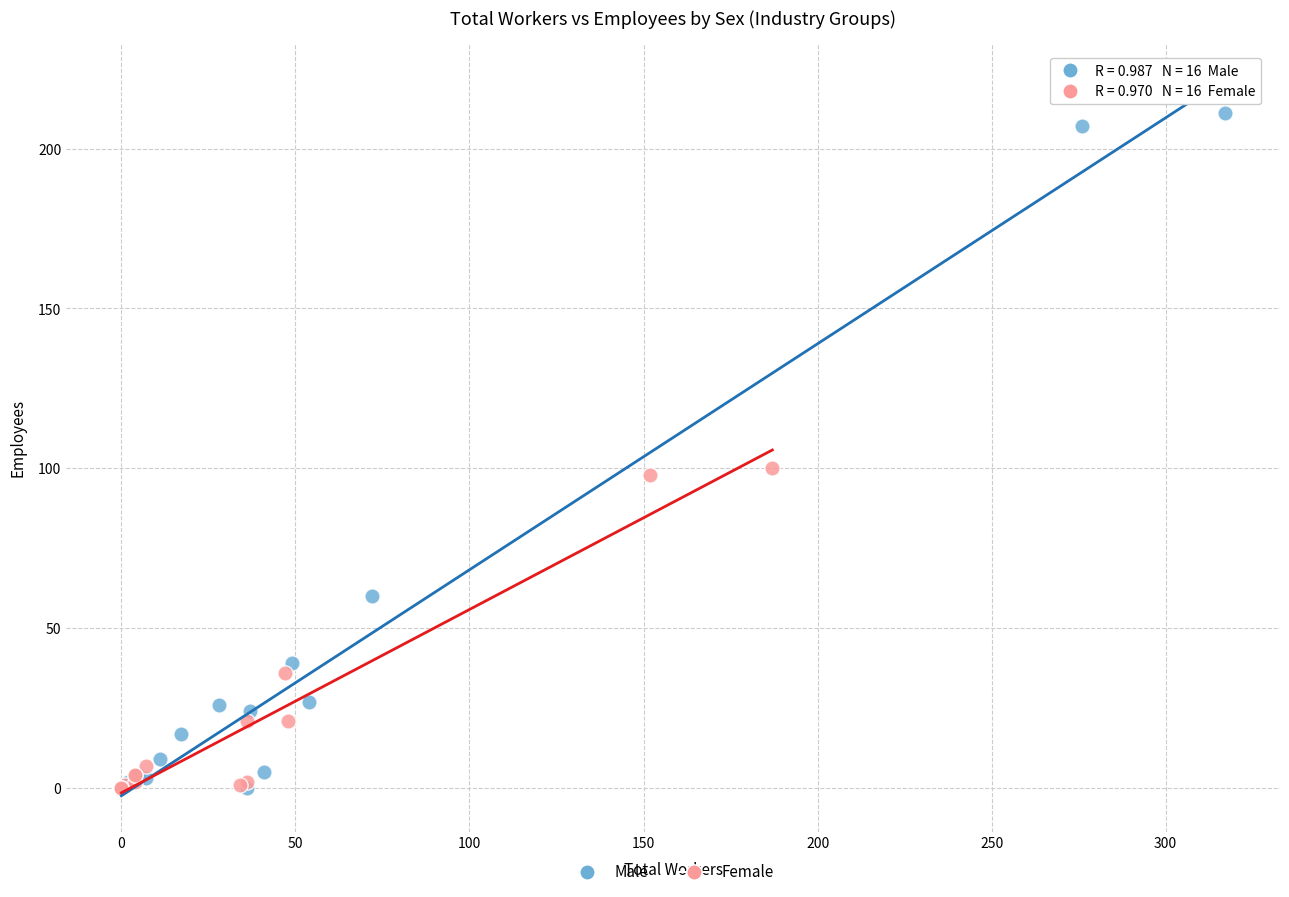

Which series reaches the maximum Y coordinate?

Male